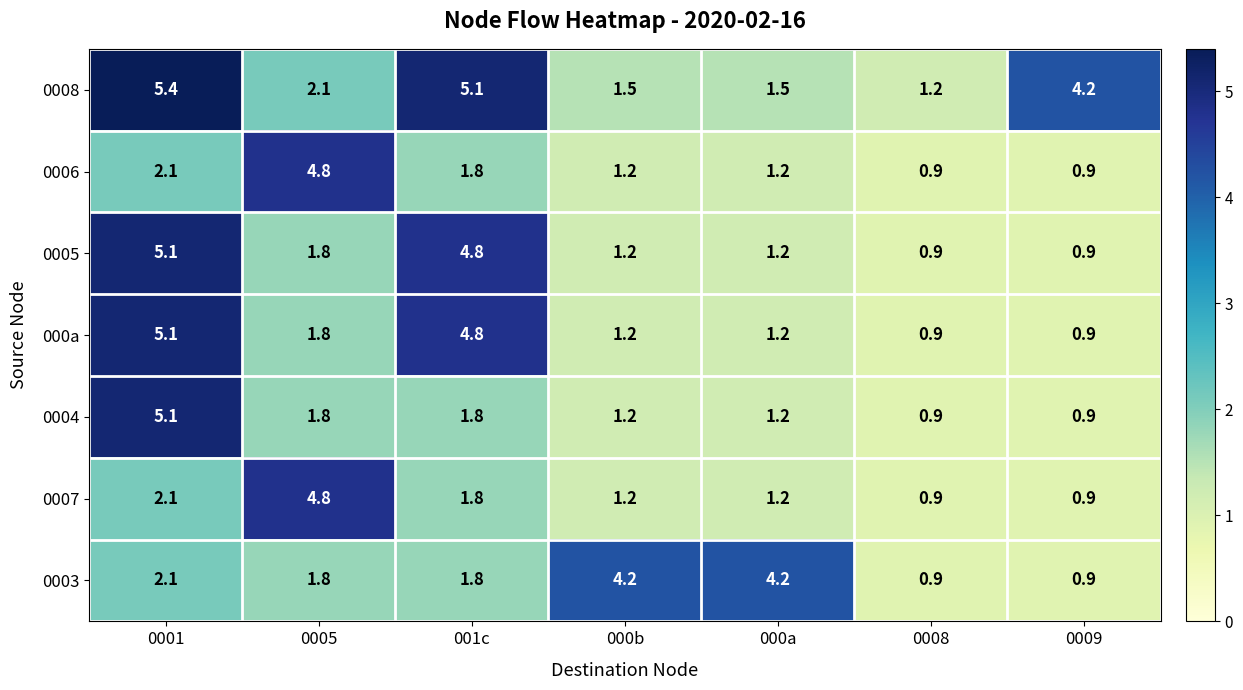

What is the difference between the maximum and minimum values in the 0008 series?

4.2